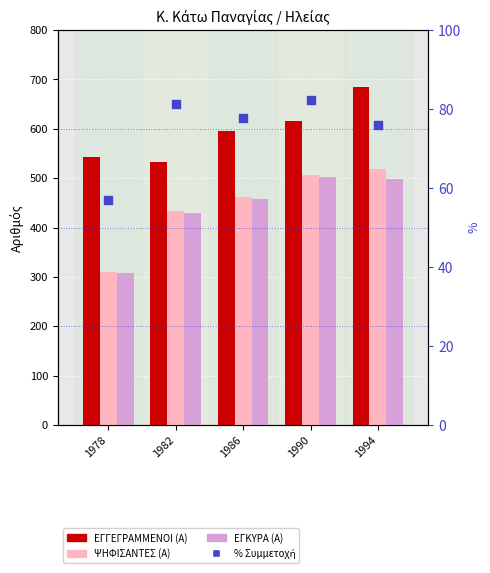

At how many categories does at least one series exceed 218?

5